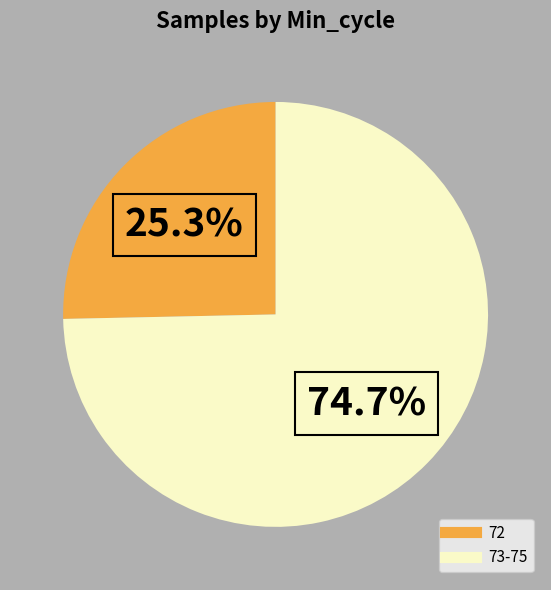

Is there a majority slice in this chart?

Yes